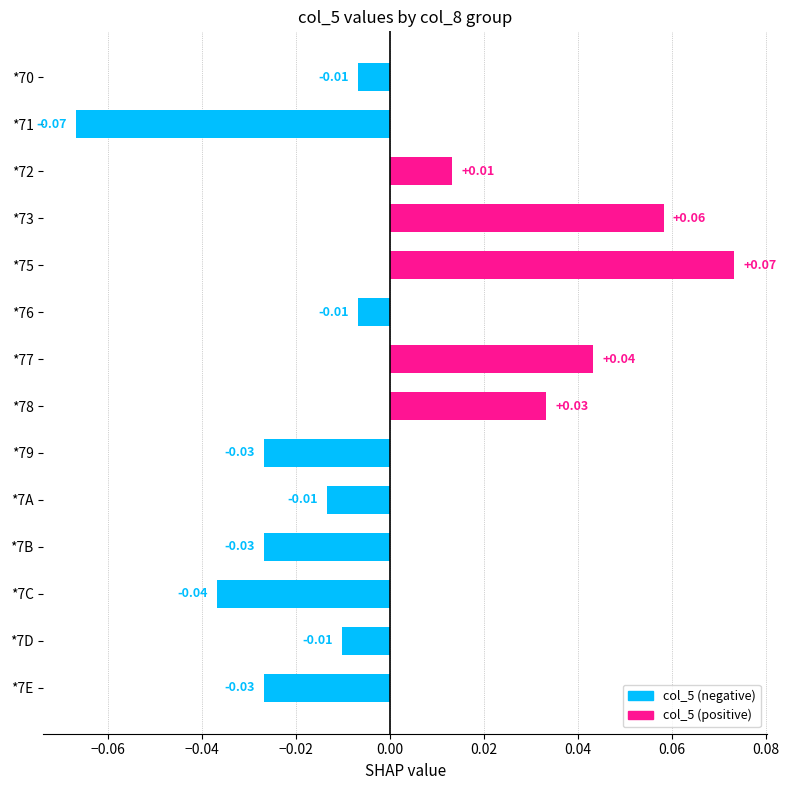

Between *75 and *7B, which is larger?

*75